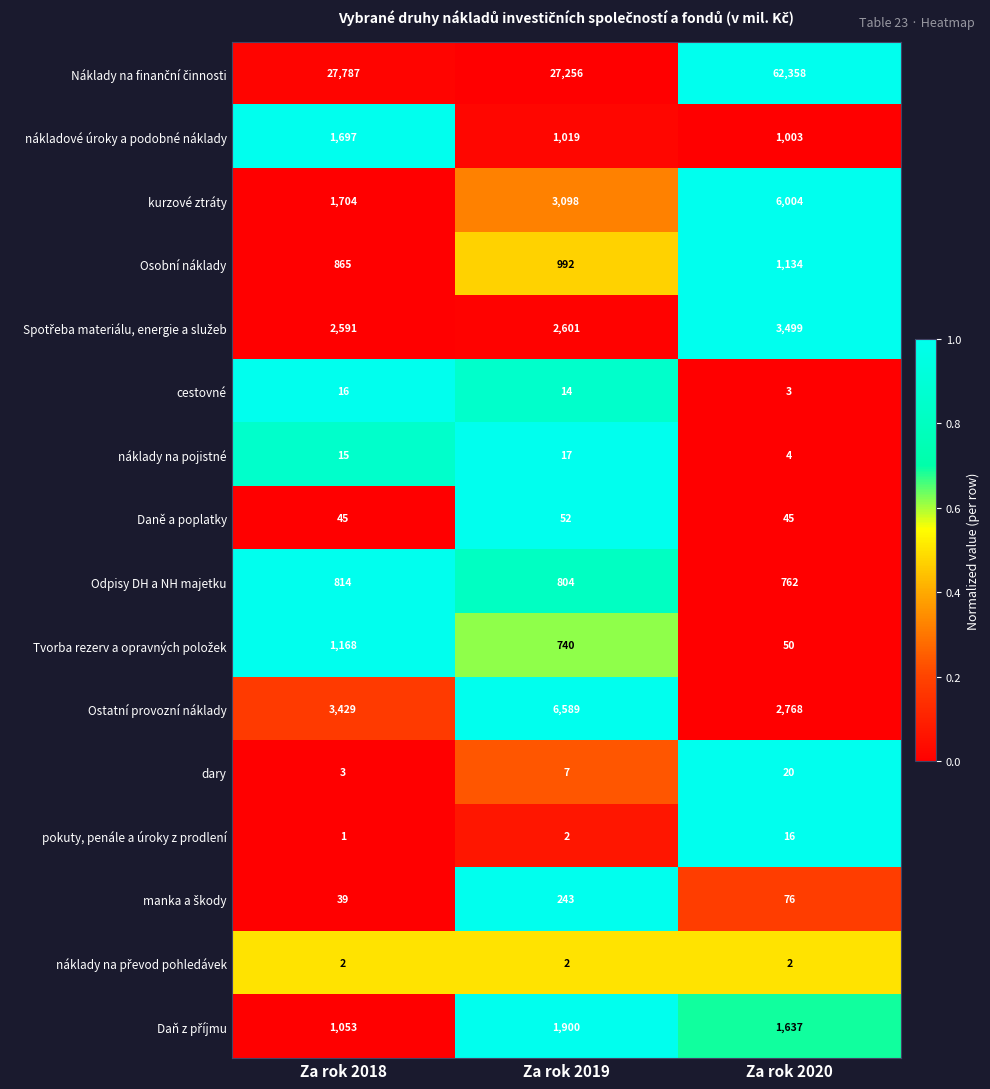

At which category does the chart reach its minimum across all series?

Za rok 2018